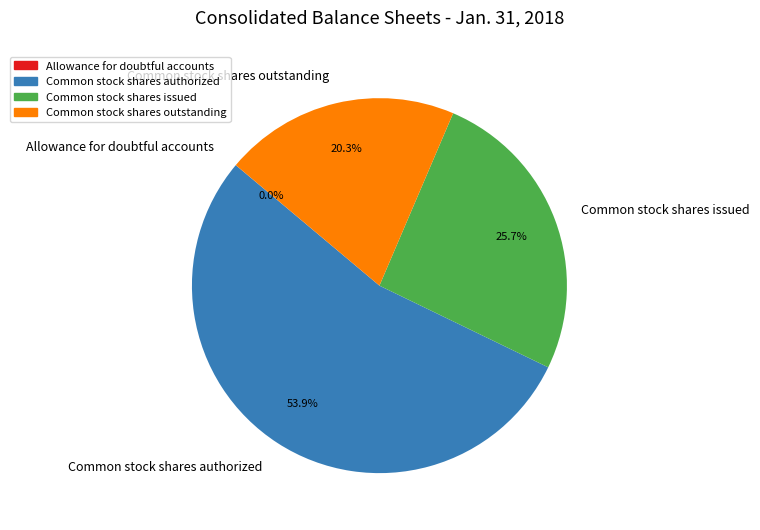

What is the ratio of the value at Common stock shares outstanding to the value at Common stock shares issued?

0.8